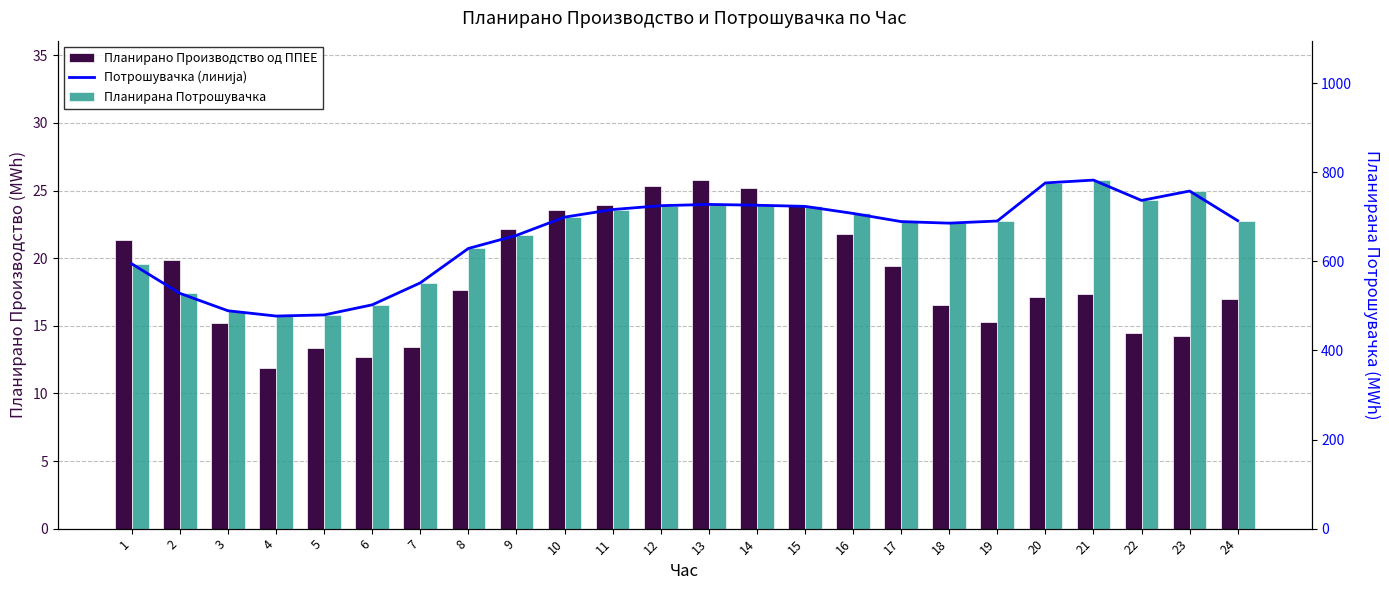

What is the value of the Потрошувачка (линија) bar at the 14th from the left?

726.0